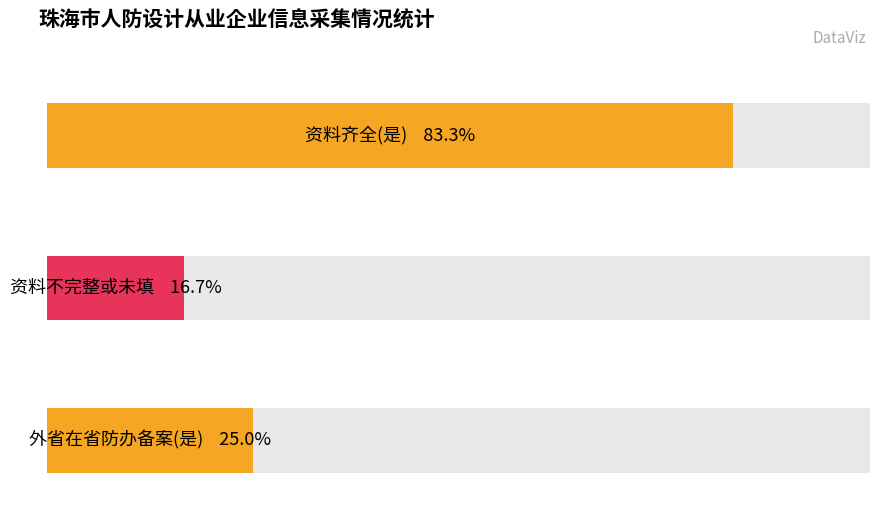

The 外省备案是 series shows 0 at 珠海泰基建筑设计工程有限公司. True or false?

False